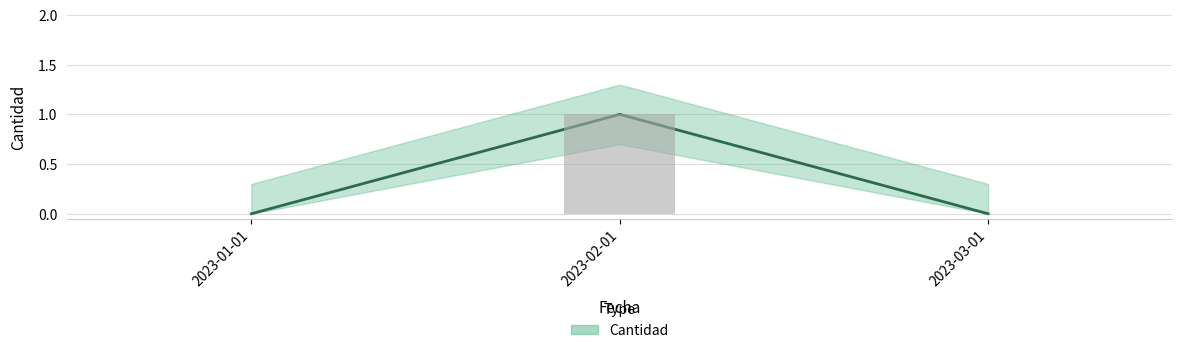

Which has a higher value, 2023-02-01 or 2023-03-01?

2023-02-01